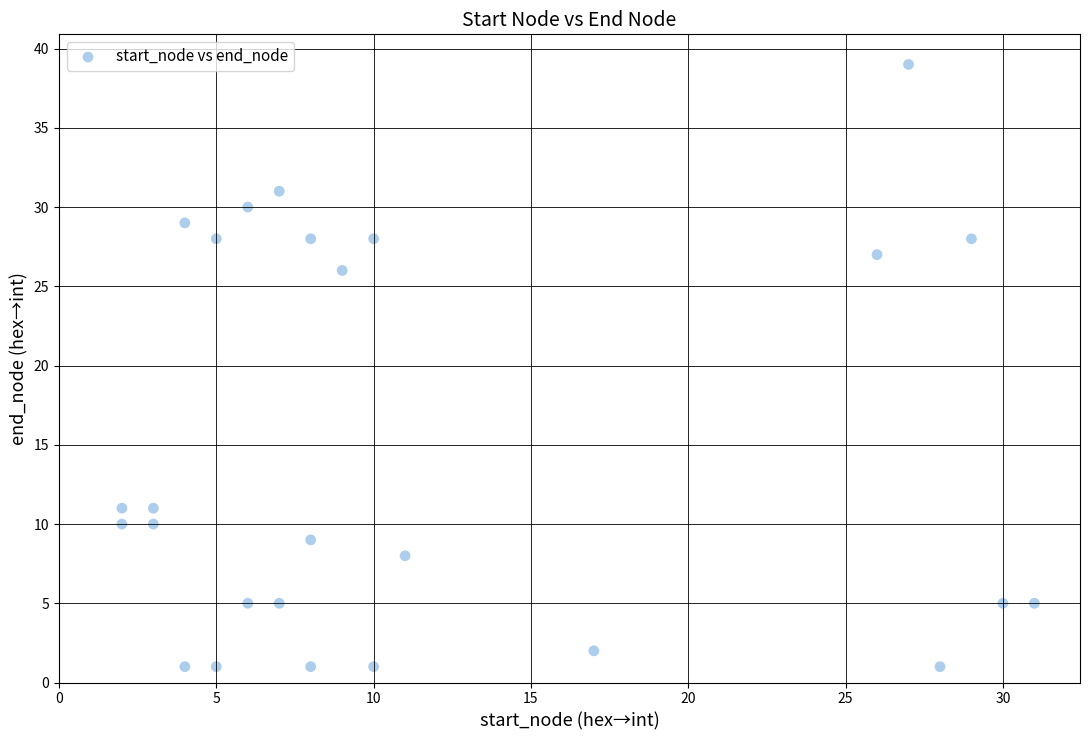

What is the range of X values (max minus min)?

29